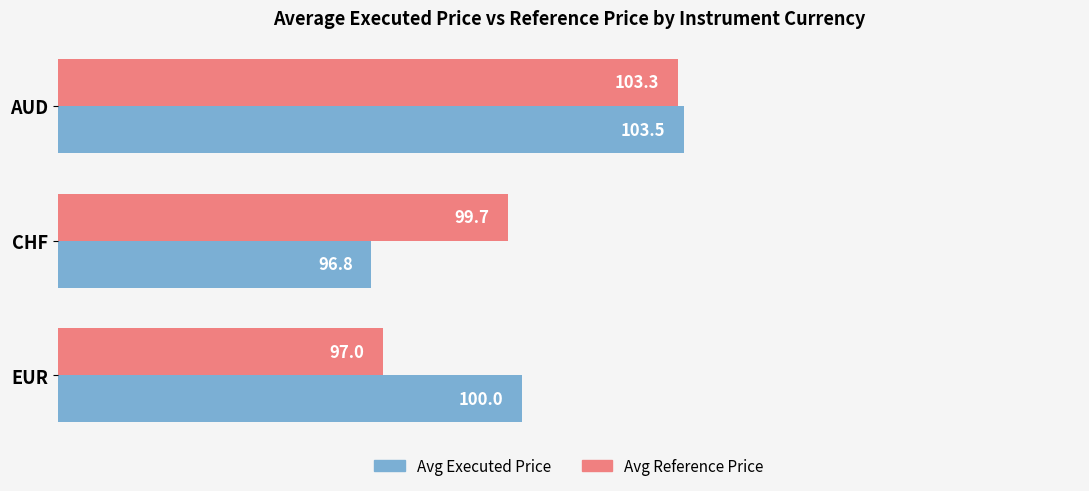

Rank the series by their average value, from lowest to highest.

Avg Reference Price, Avg Executed Price